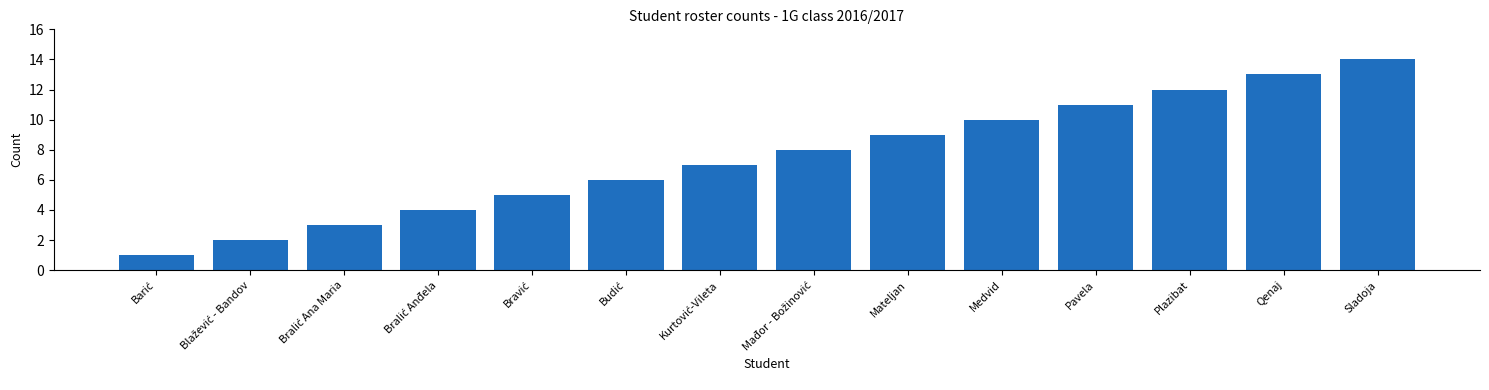

How many values are below 8?

7